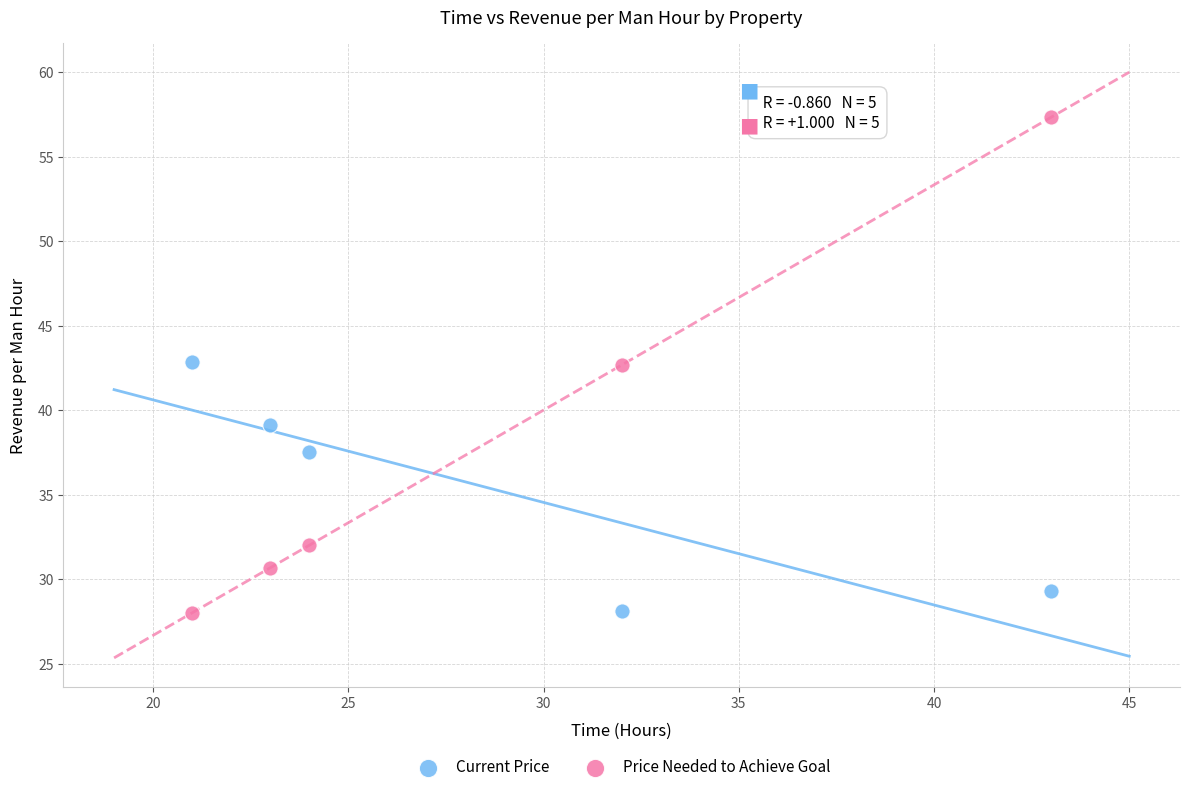

In the Current Price series, what Y value is closest to 35?

37.5